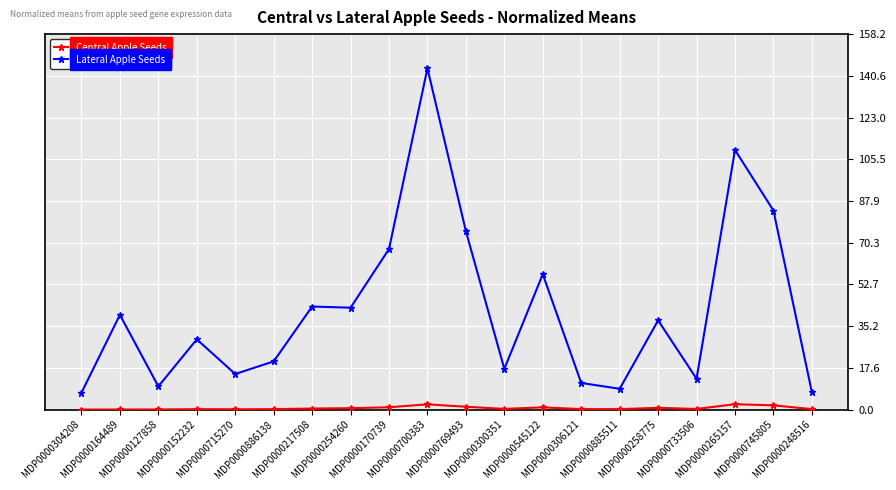

Which series has the largest total across all categories?

Lateral Apple Seeds